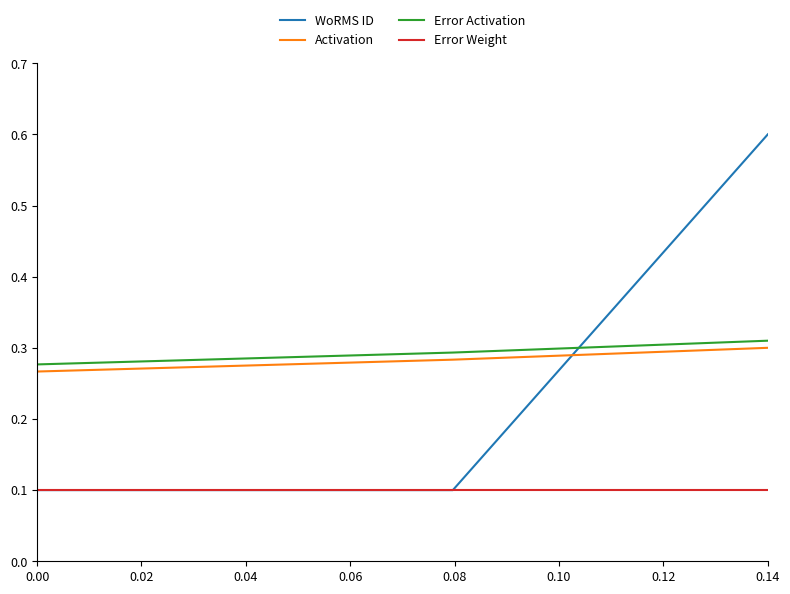

Which series has the largest range (max minus min)?

WoRMS ID